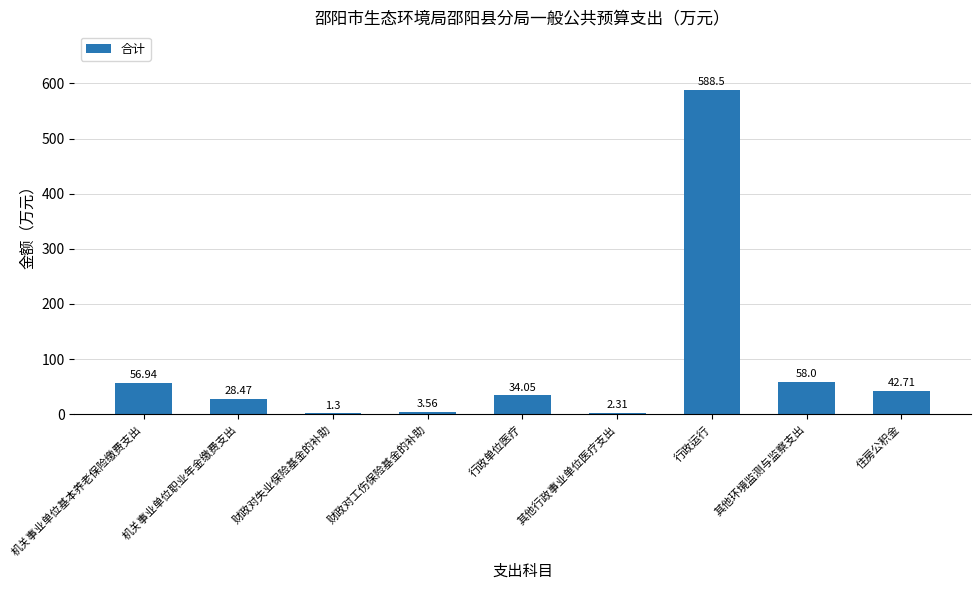

Which category has the highest value across all series?

行政运行